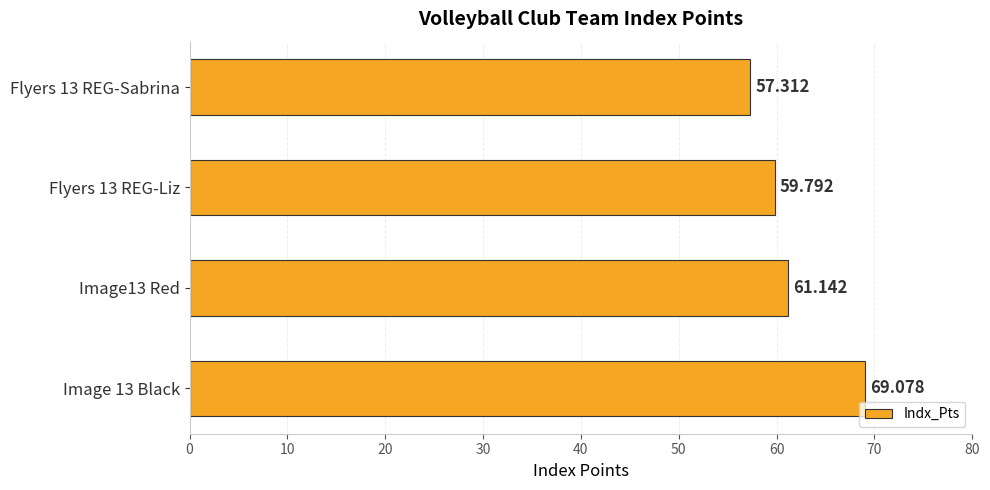

How many data points are less than 61?

2